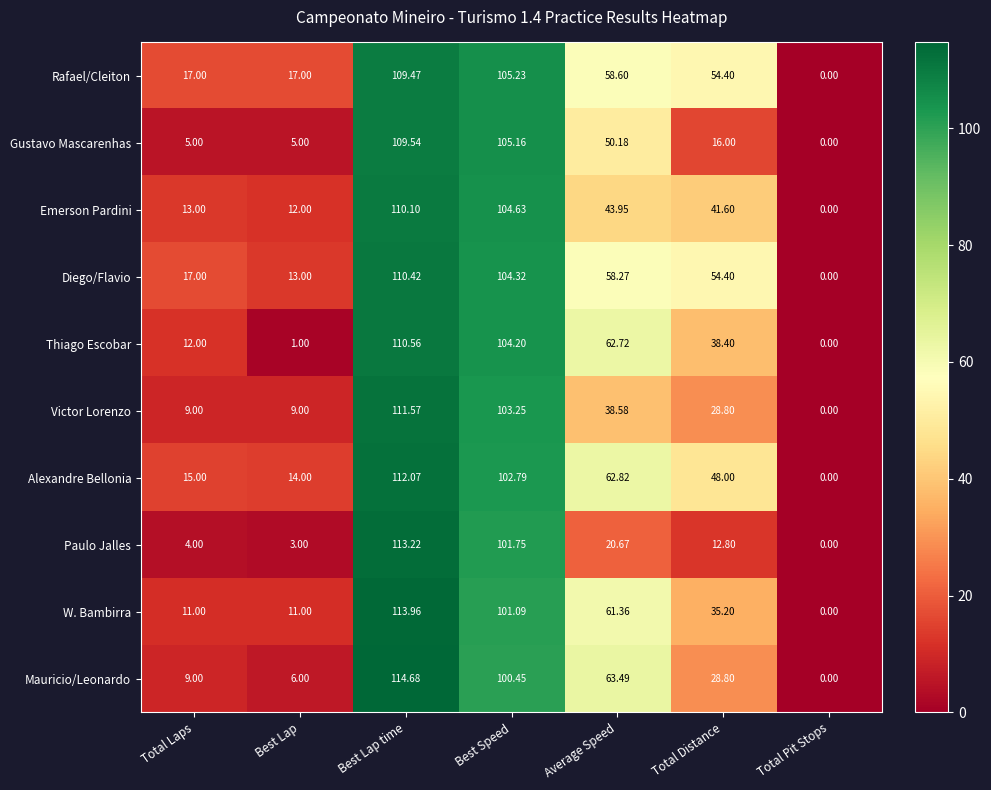

At which category is the sum across all series the highest?

Best Lap time